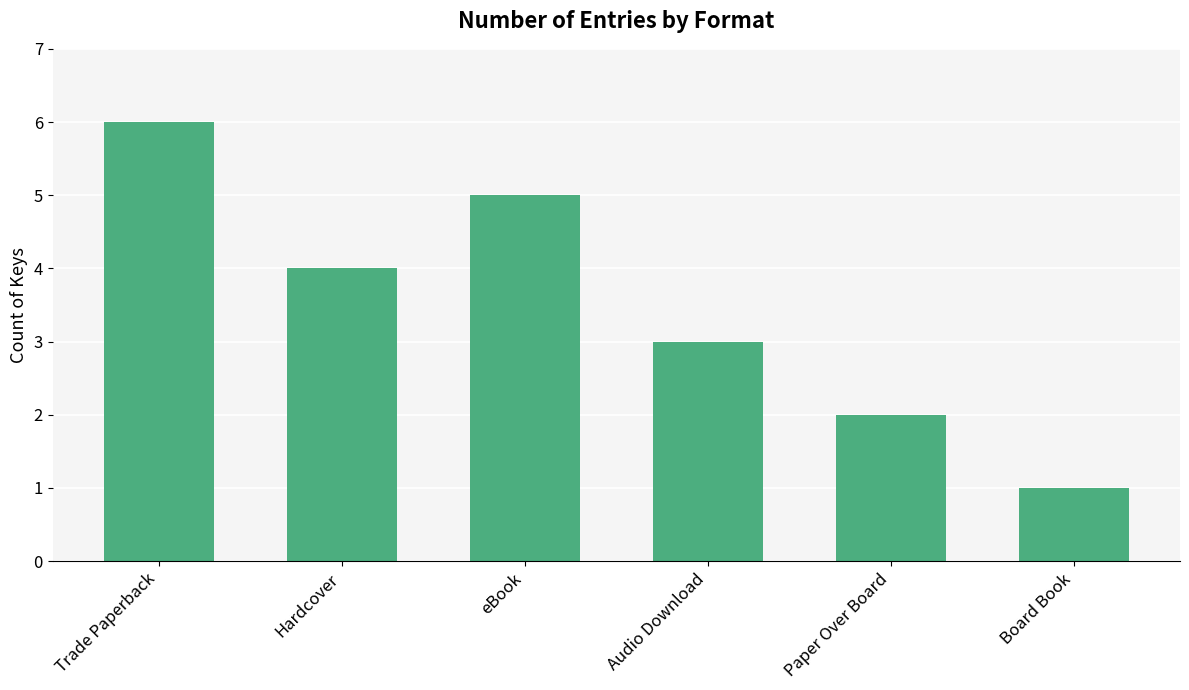

What is the label of the 4th bar from the right?

eBook